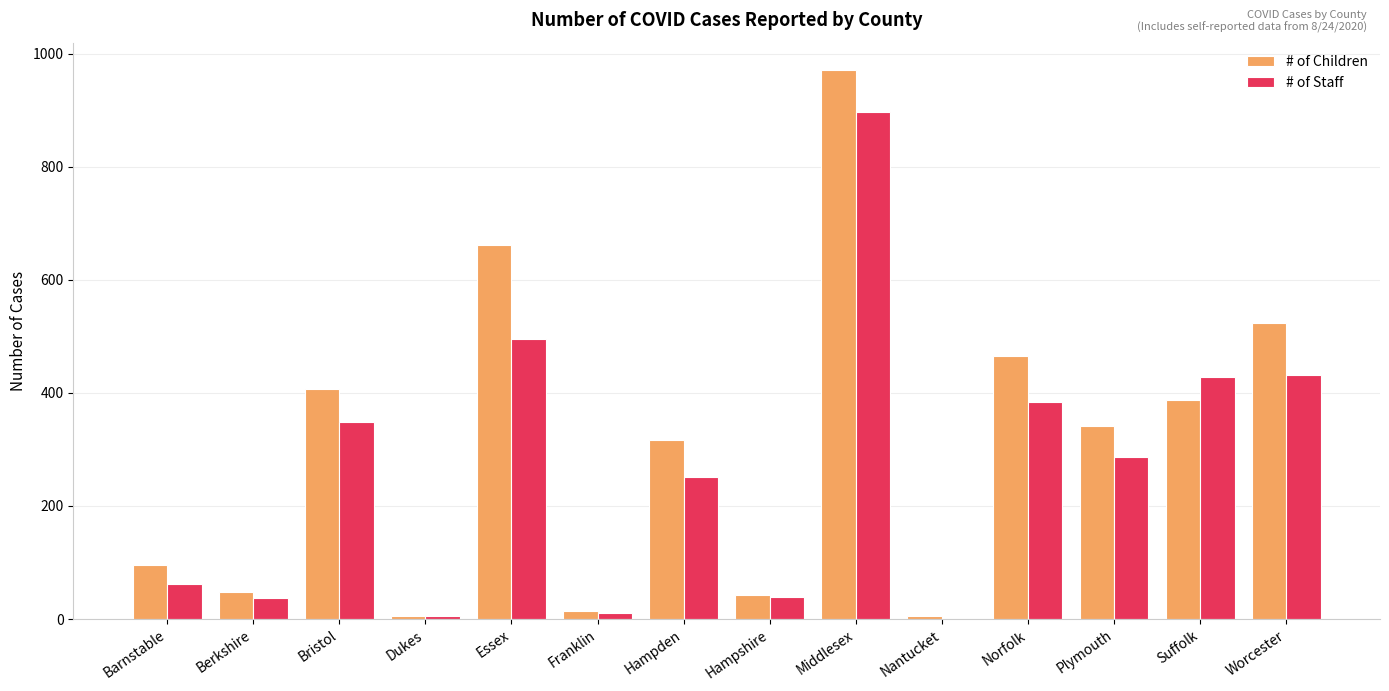

What is the maximum value for # of Children?

971